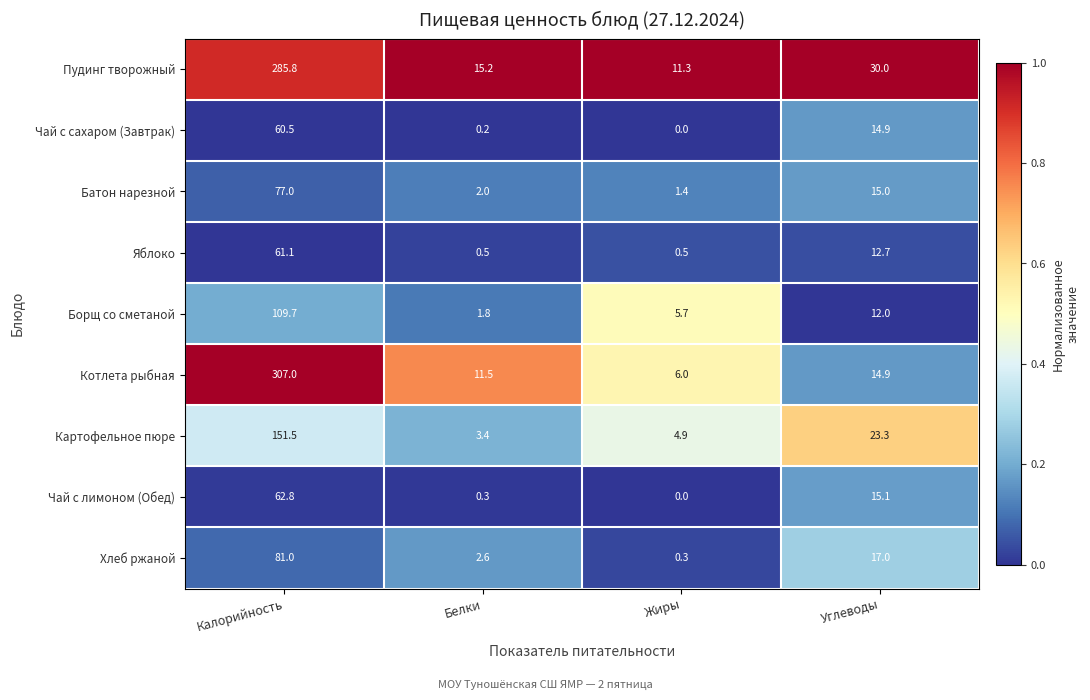

What is the sum of the Чай с лимоном (Обед) values at Жиры and Калорийность?

62.8